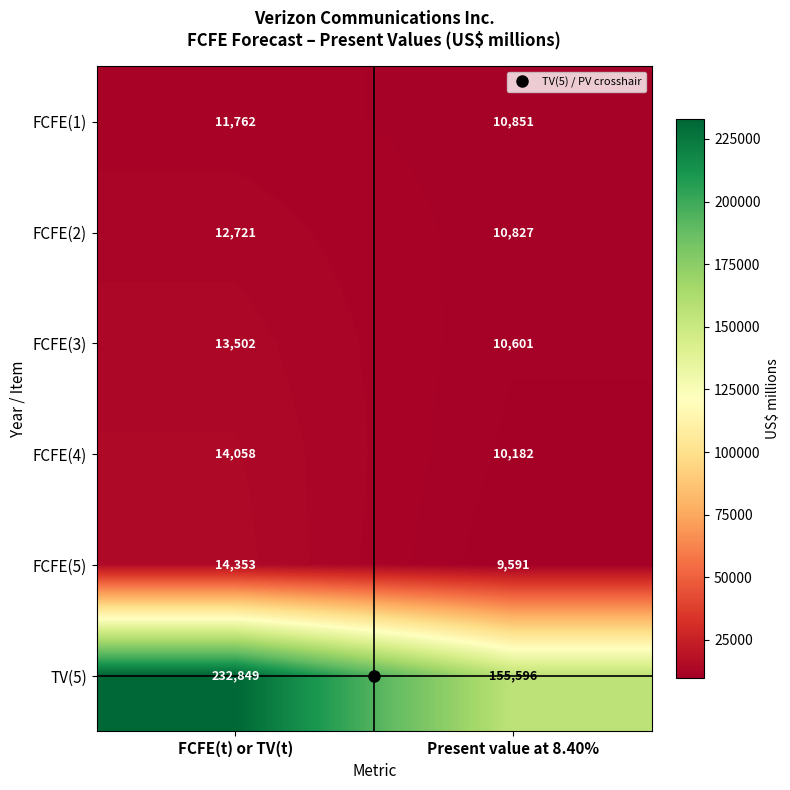

What value does the FCFE(1) series have at Present value at 8.40%?

10851